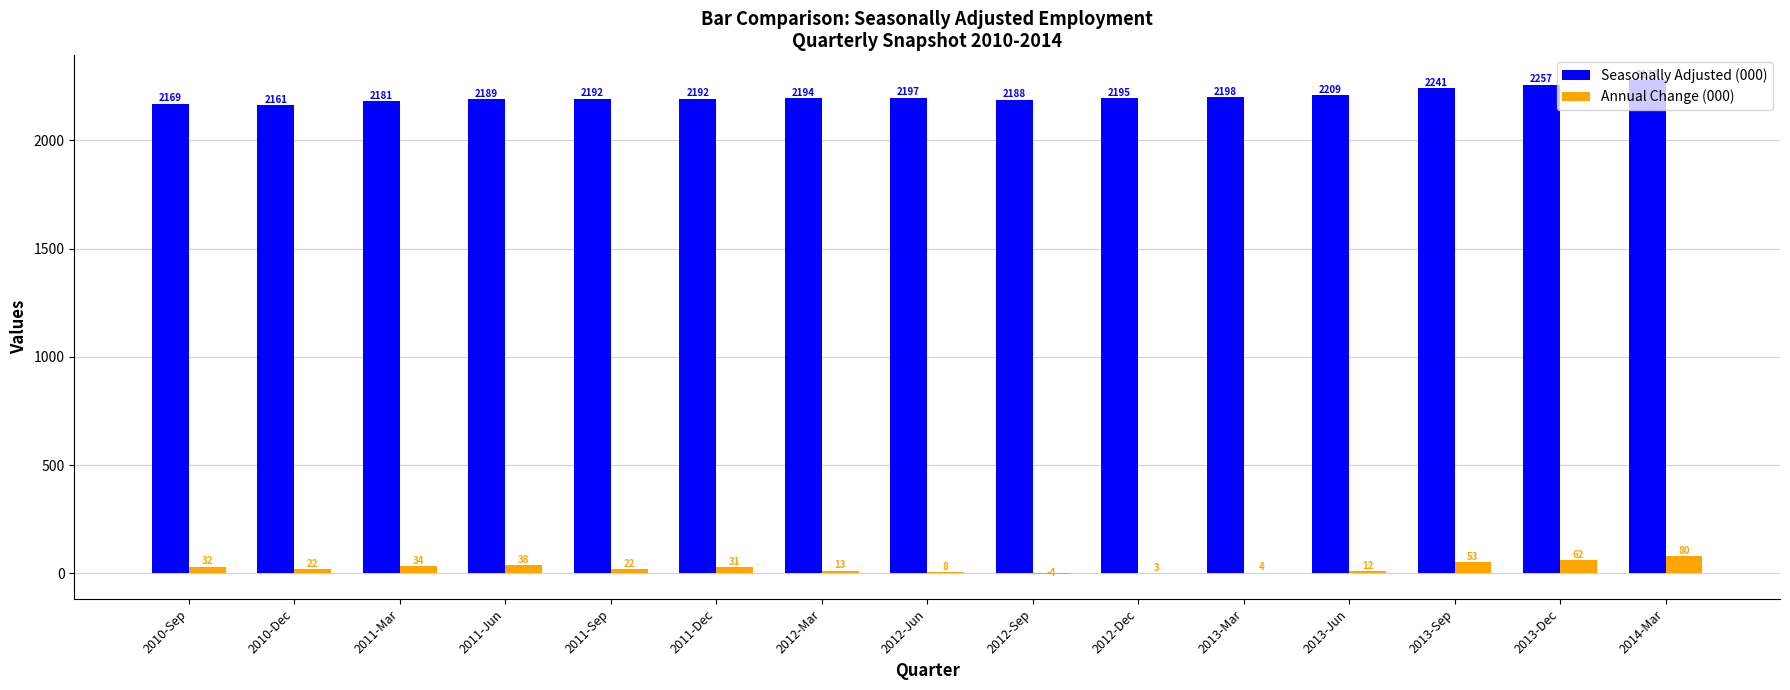

Which series has the largest total across all categories?

Seasonally Adjusted (000)